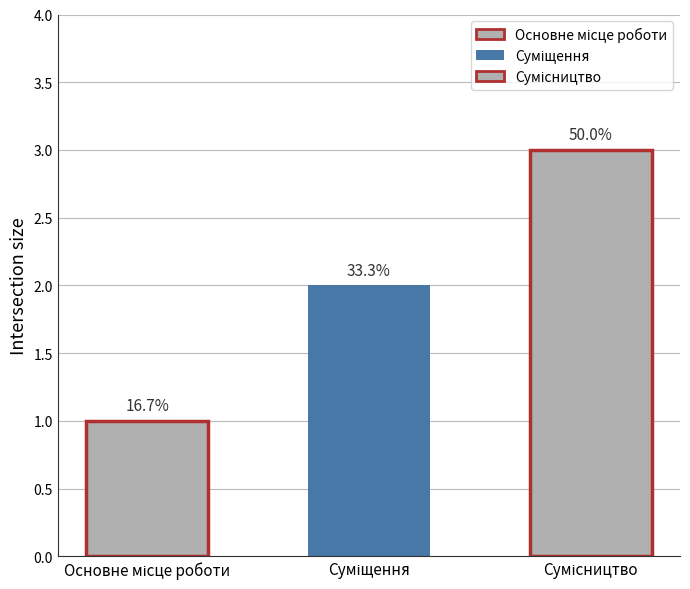

List the labels in order of value, smallest first.

Основне місце роботи, Суміщення, Сумісництво